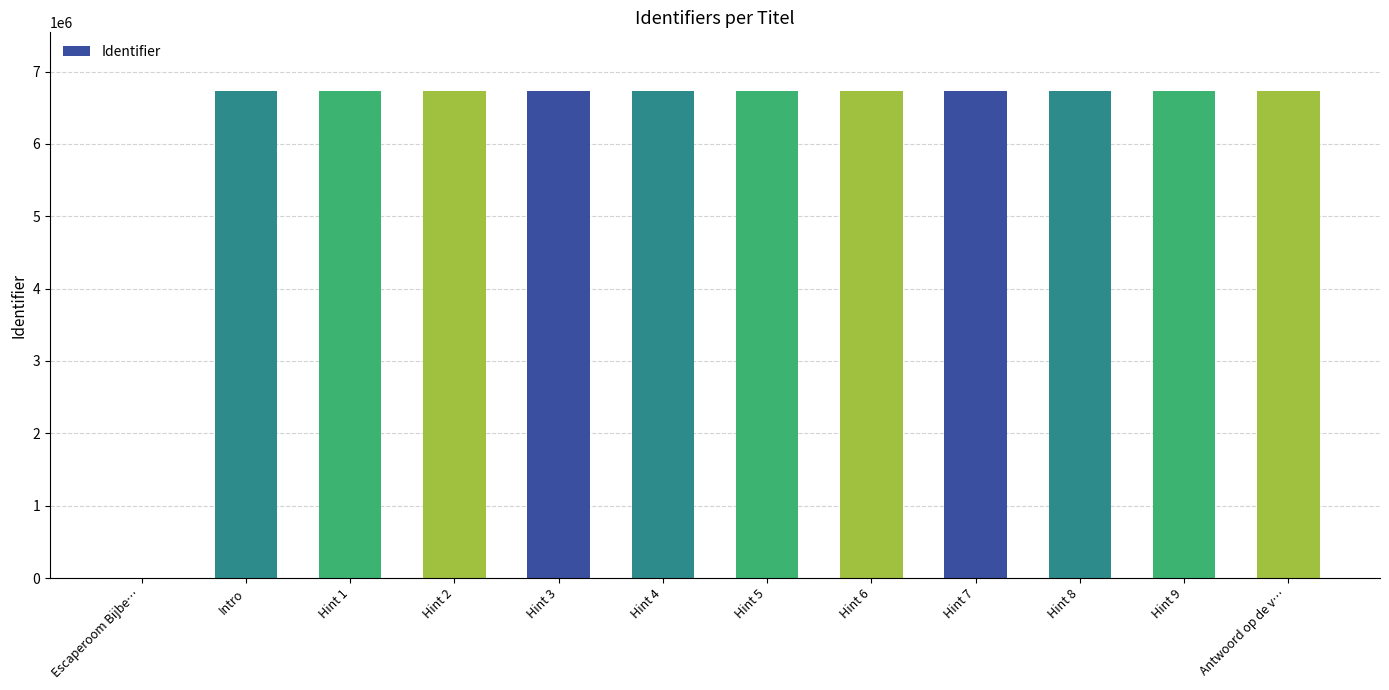

At which label is the value closest to 3367278?

Intro